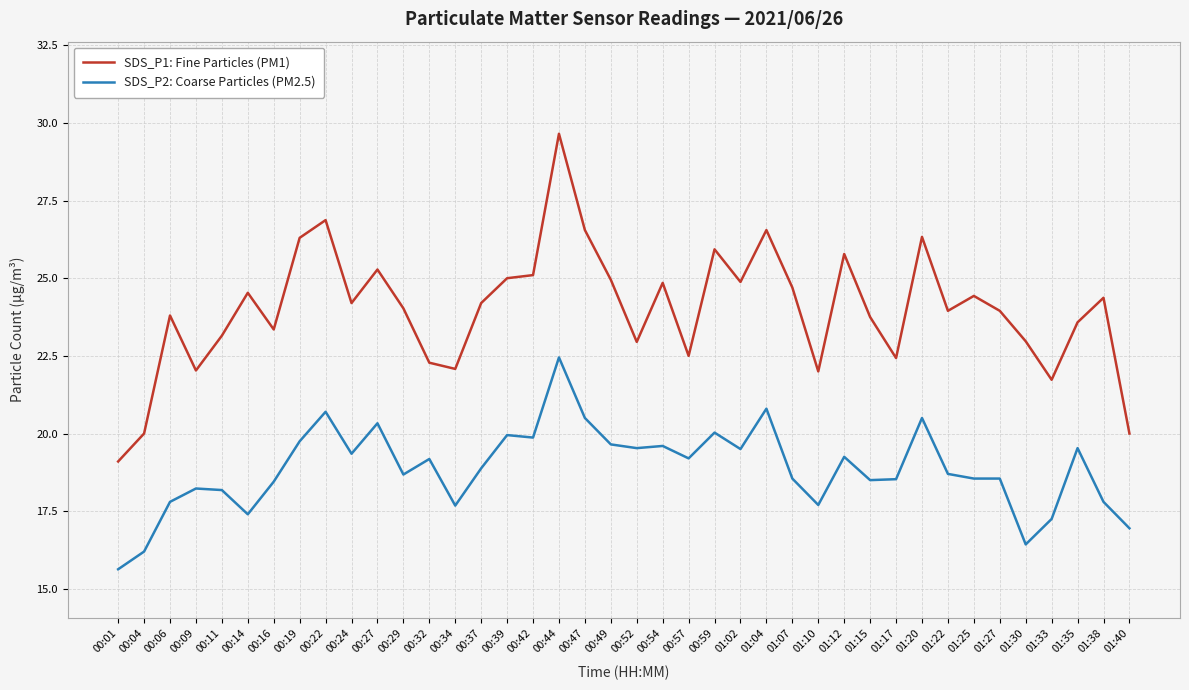

What position from the right is 00:47?

22